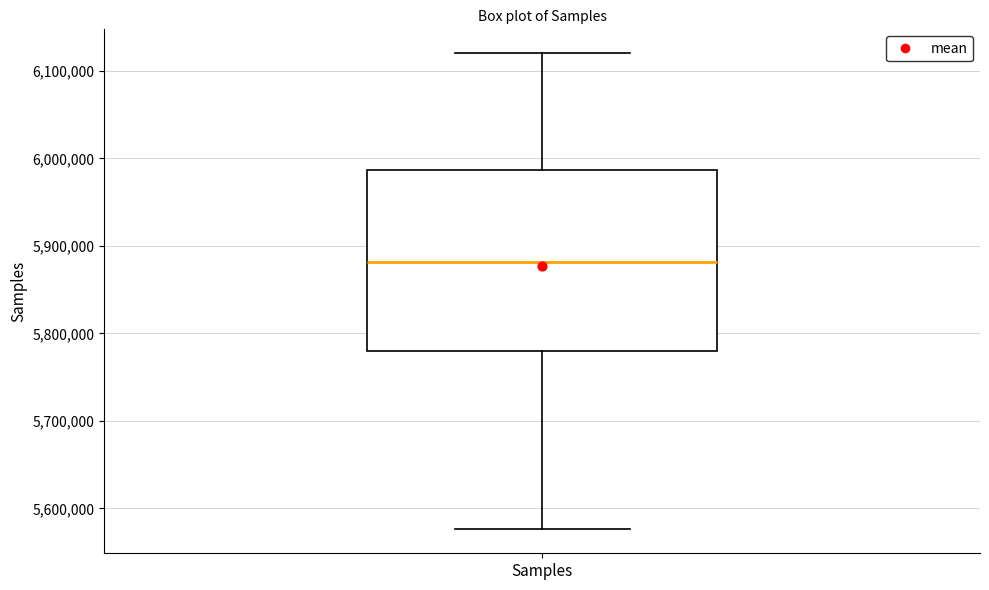

Transcribe this box plot: give where the median line is, the range the box spans, and where the two whiskers end, as read against the y-axis. The values are not printed on the chart, so give them approximately, as read against the axis.

median 5880000, box 5780000 to 5990000, whiskers 5580000 to 6120000